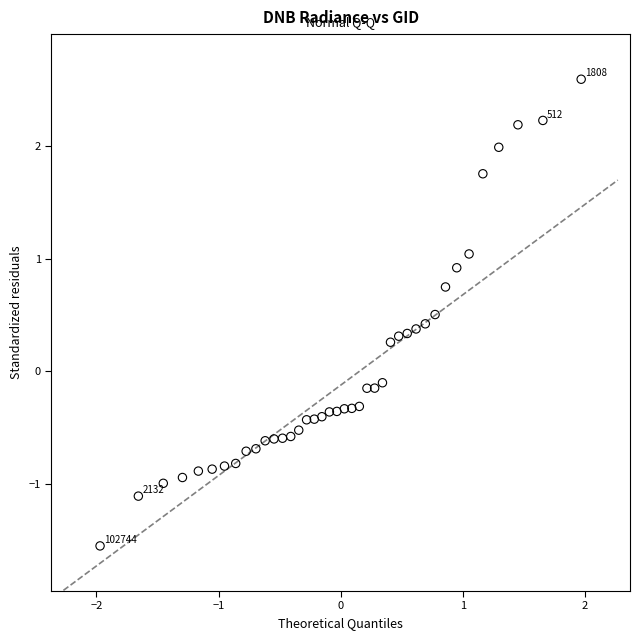

What is the range of X values (max minus min)?

3.9